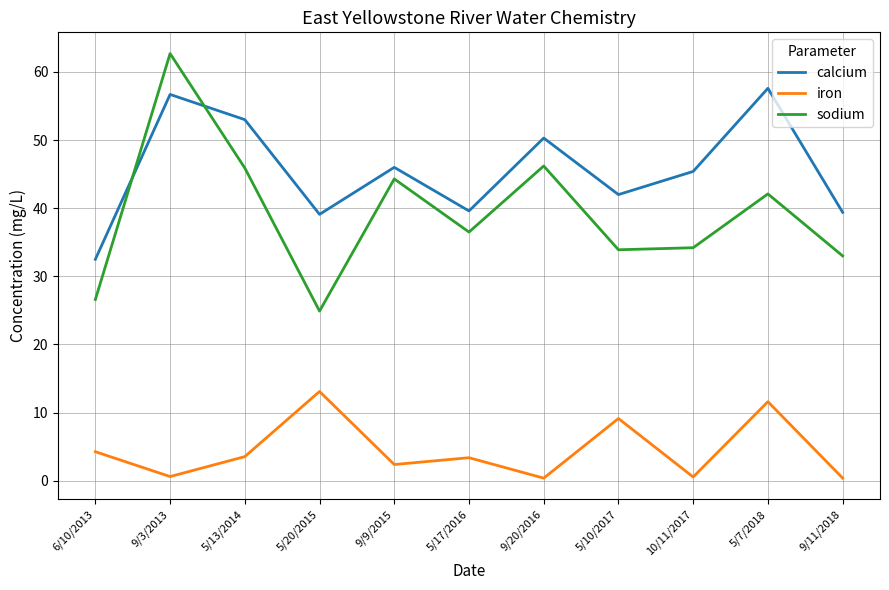

List the series in order of their overall mean, lowest first.

iron, sodium, calcium